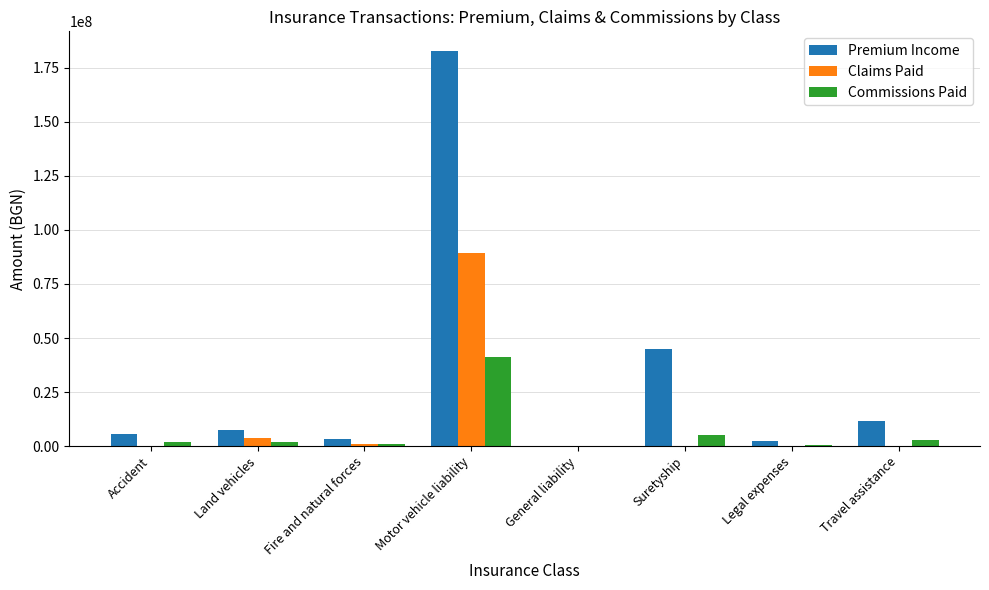

At which label does Commissions Paid first exceed 1987866?

Land vehicles